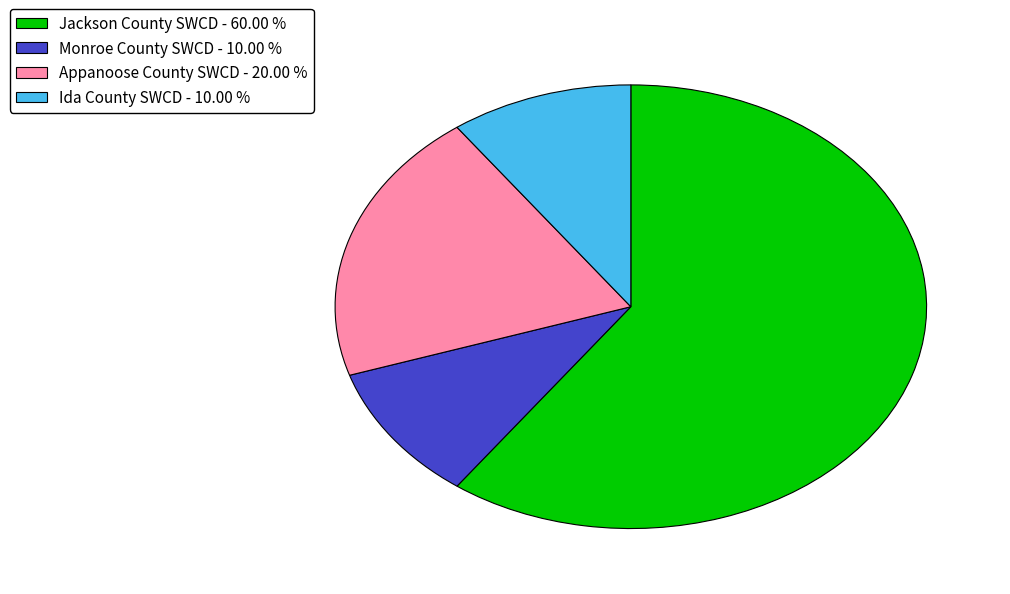

Do Monroe County SWCD - 10.00 % and Jackson County SWCD - 60.00 % together represent more than half of the pie?

Yes